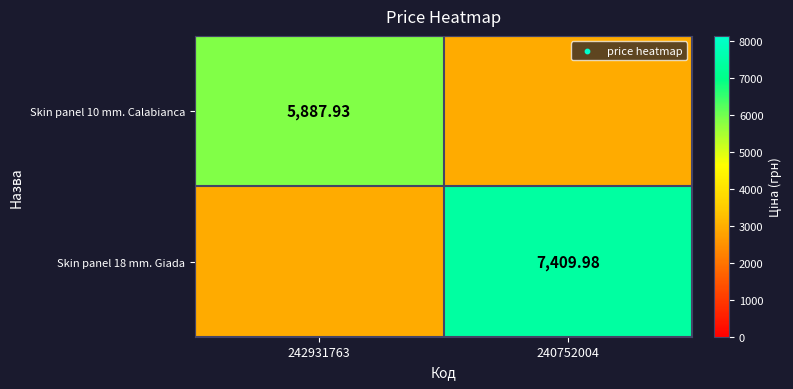

How many categories are shown in the chart?

2